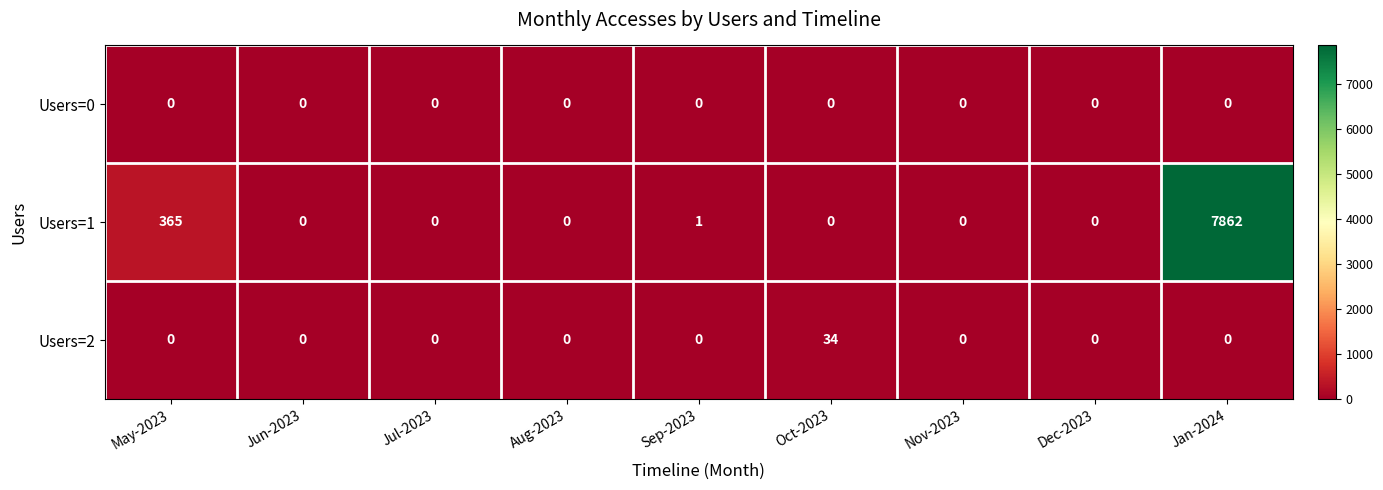

Which series has the largest range (max minus min)?

Users=1